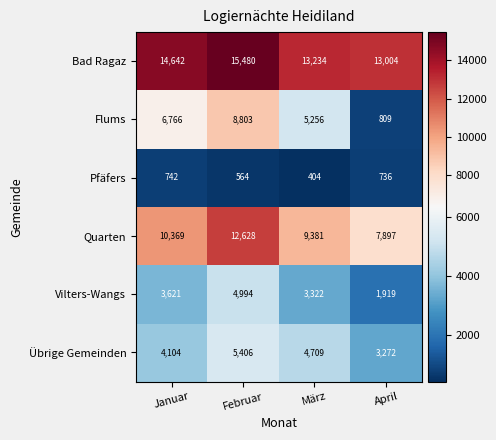

Which series has the widest spread of values?

Flums